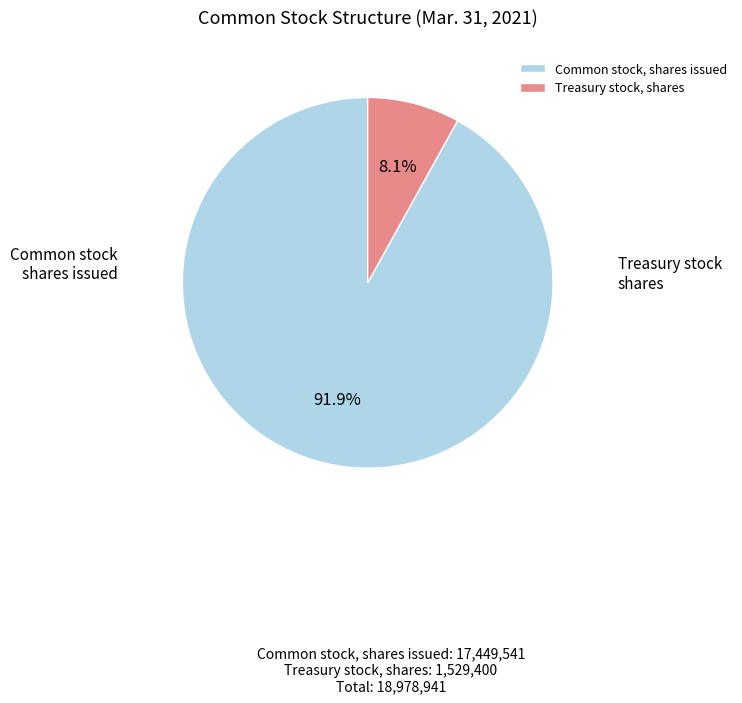

To the nearest percent, what percentage of the pie is Treasury stock, shares?

8%